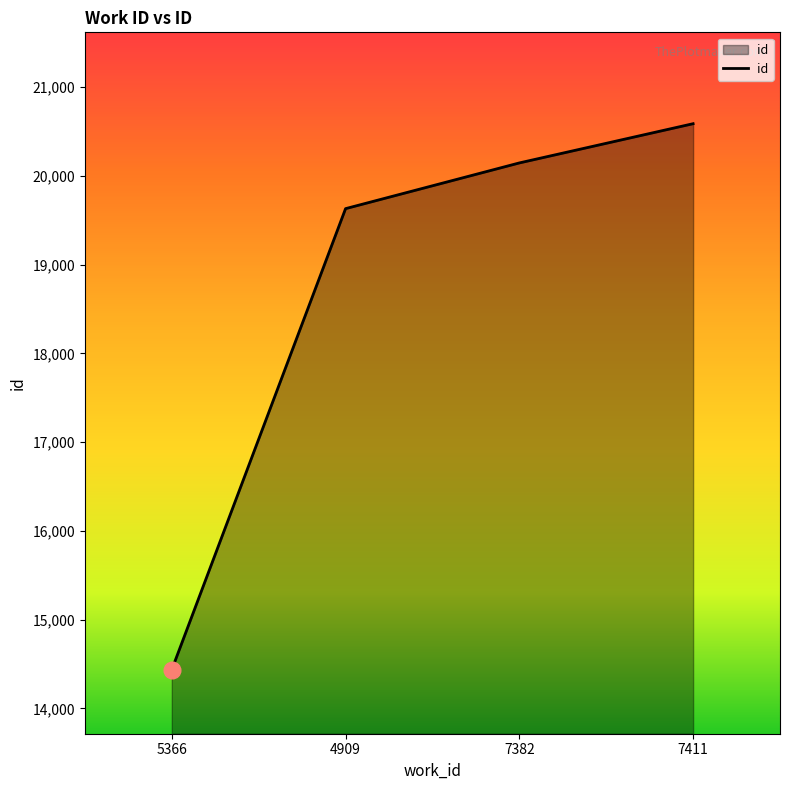

Approximately how many times larger is the value at 5366 compared to 4909?

0.7